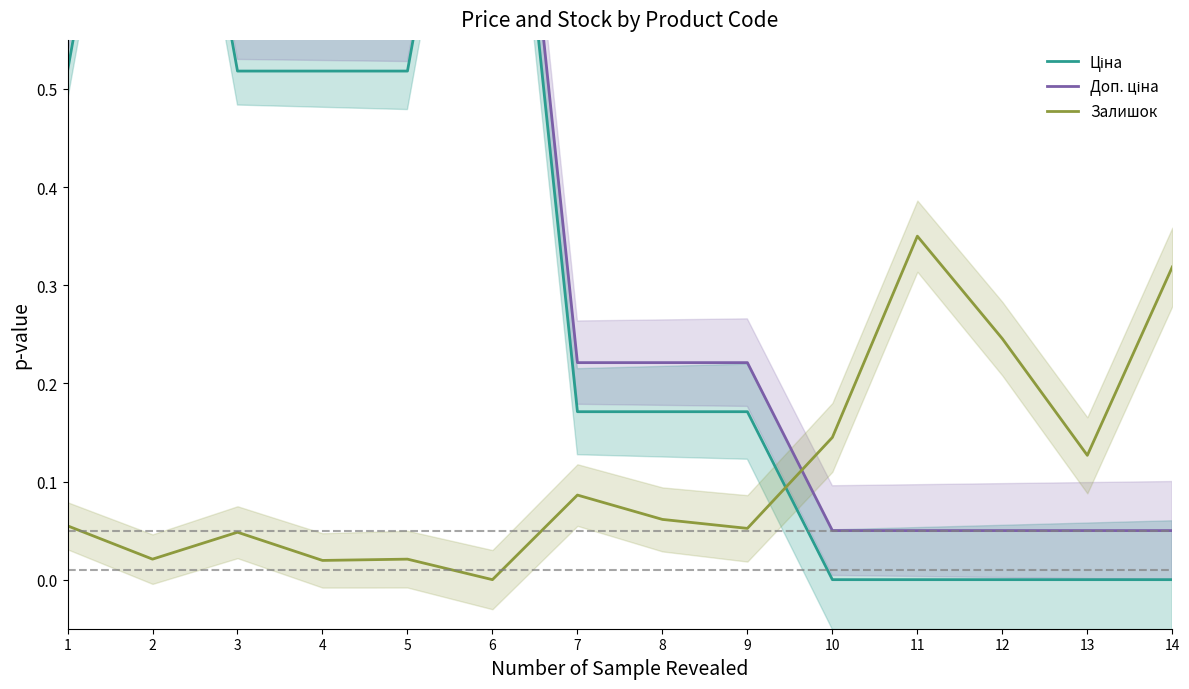

What is the value of the Ціна point at the 6th from the left?

1.0